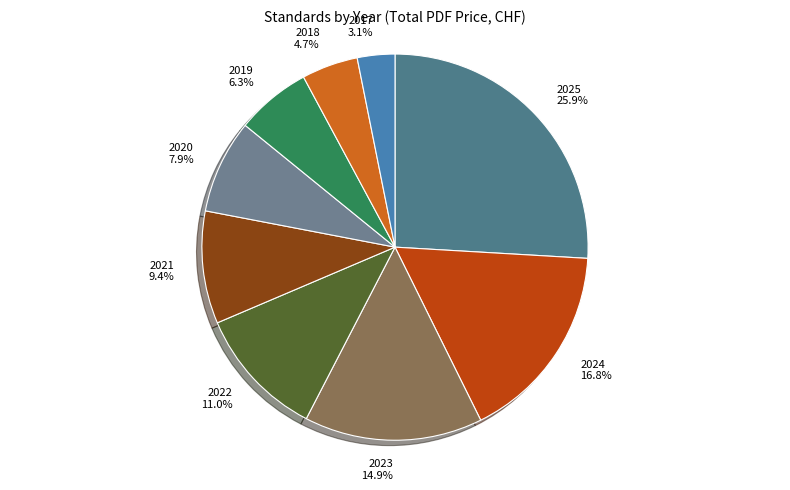

What is the ratio of the value at 2023 14.9% to the value at 2019 6.3%?

2.4